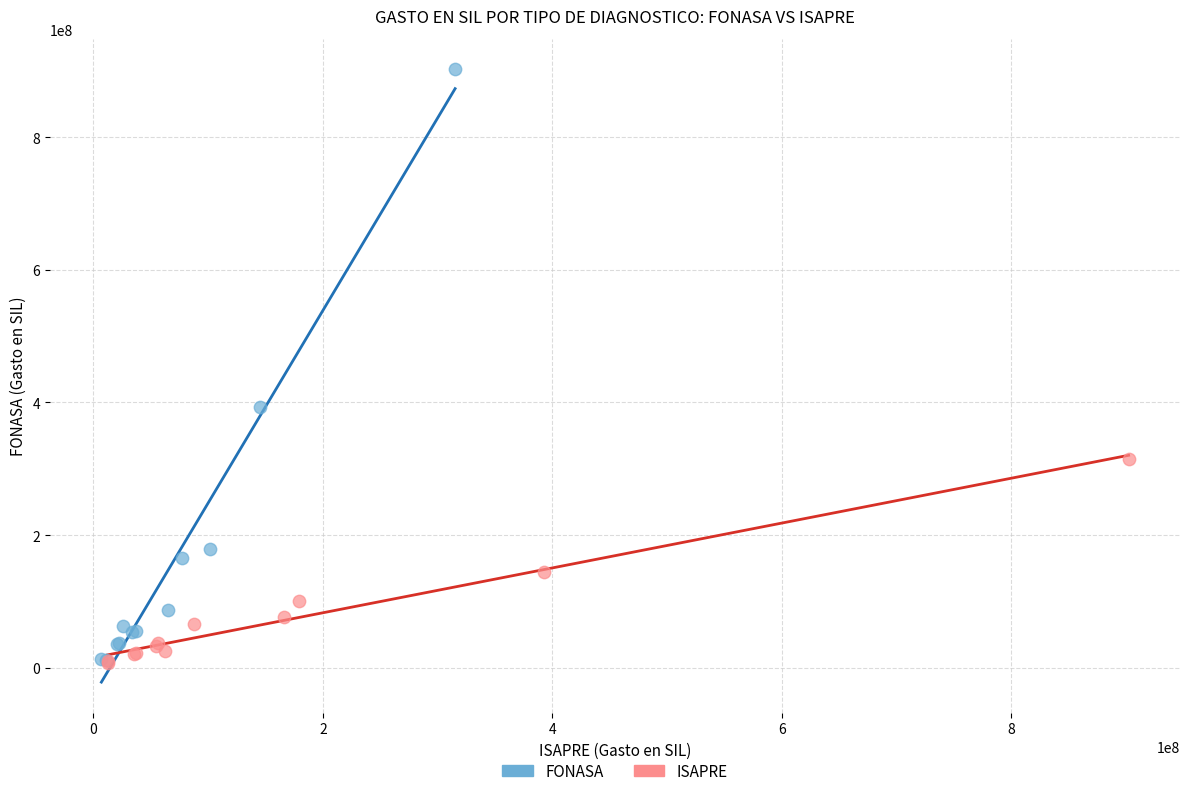

Which series reaches the maximum Y coordinate?

FONASA